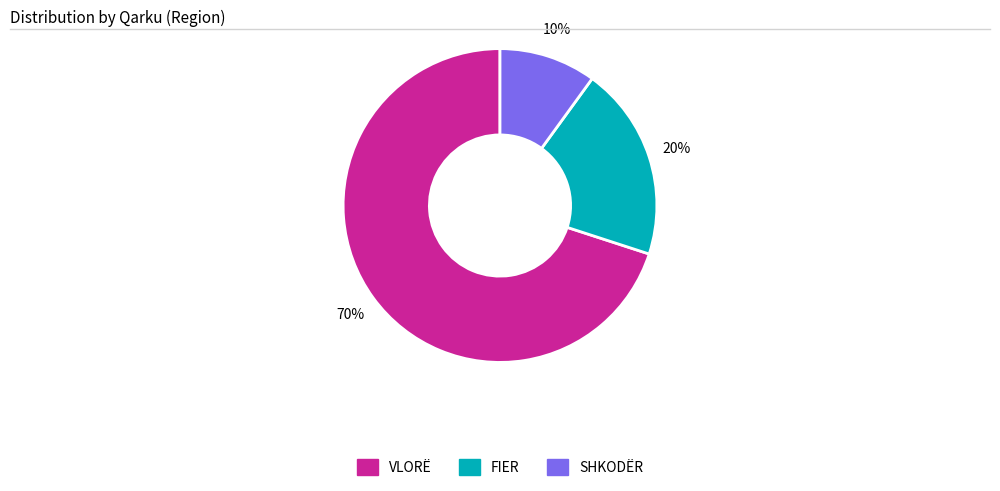

The FIER slice represents 5% of the pie. True or false?

False